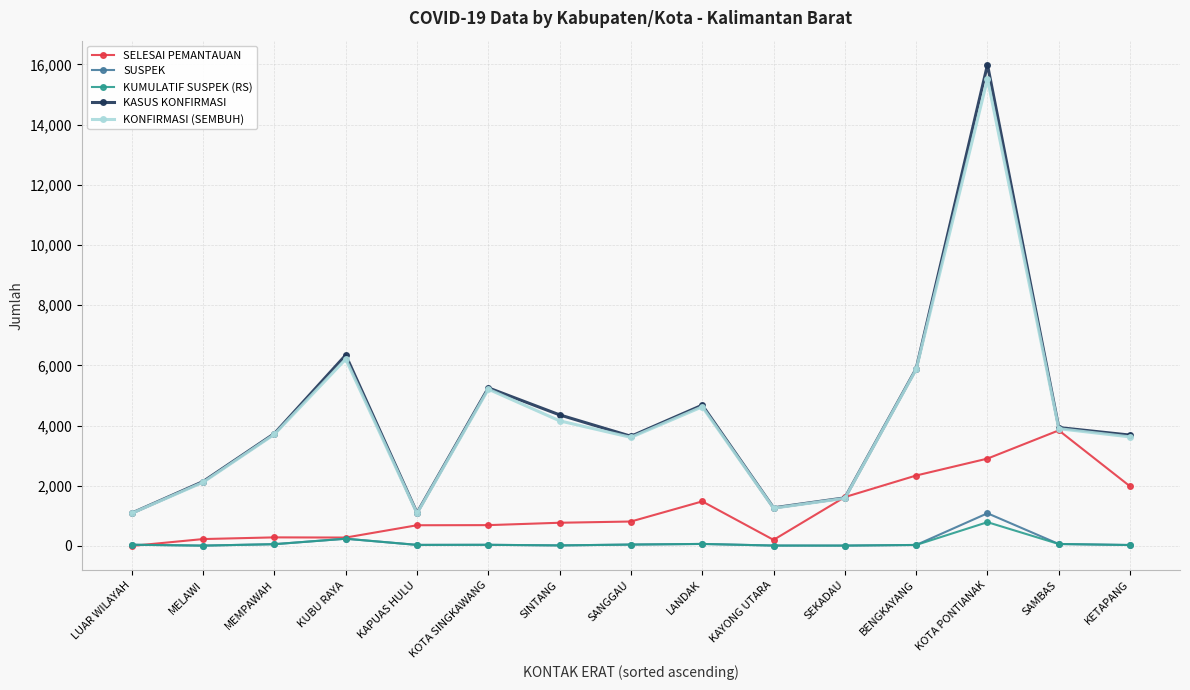

Rank the series by their maximum value, from highest to lowest.

KASUS KONFIRMASI, KONFIRMASI (SEMBUH), SELESAI PEMANTAUAN, SUSPEK, KUMULATIF SUSPEK (RS)